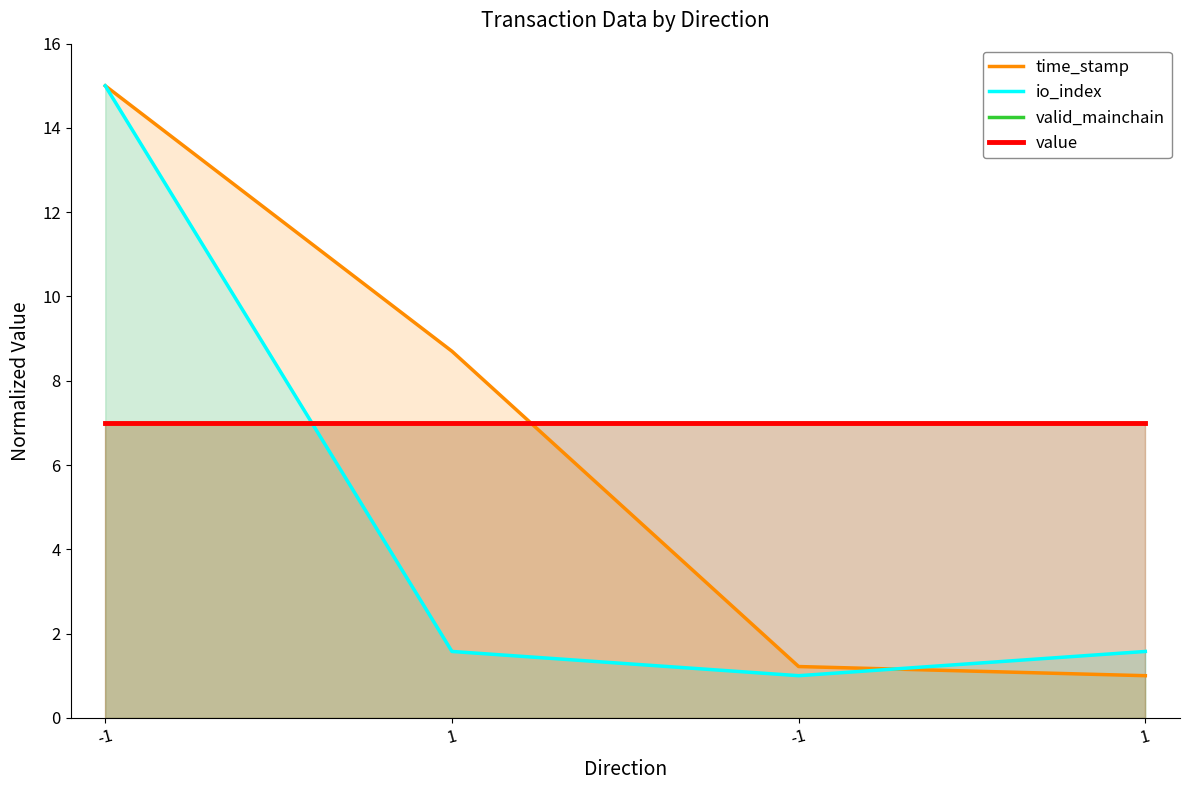

After their last crossing, which series has the higher values: valid_mainchain or time_stamp?

valid_mainchain